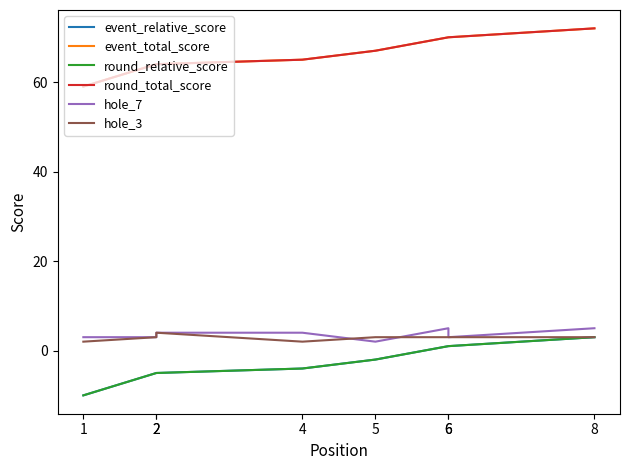

Which label corresponds to the largest value in the chart?

8